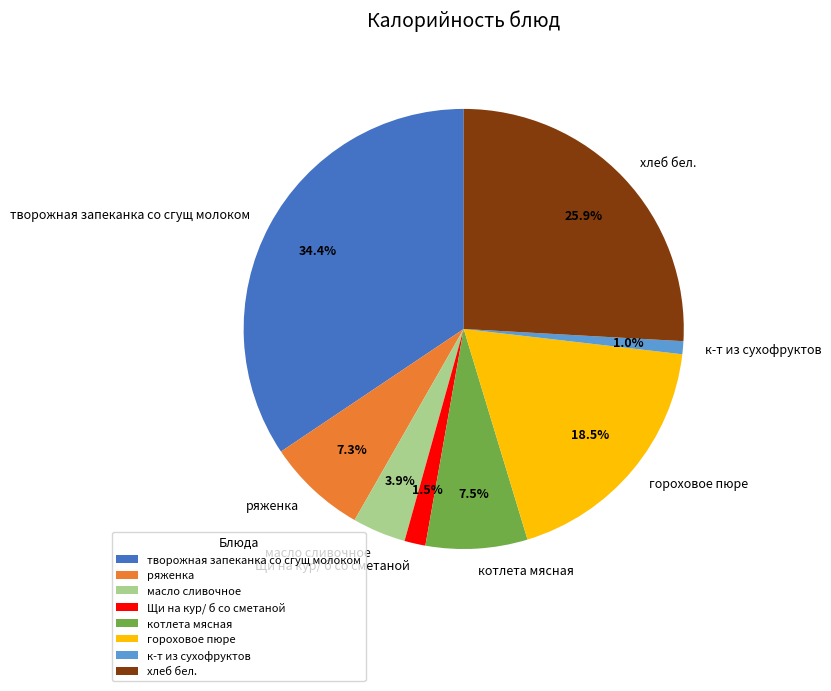

Does any single category account for the majority?

No